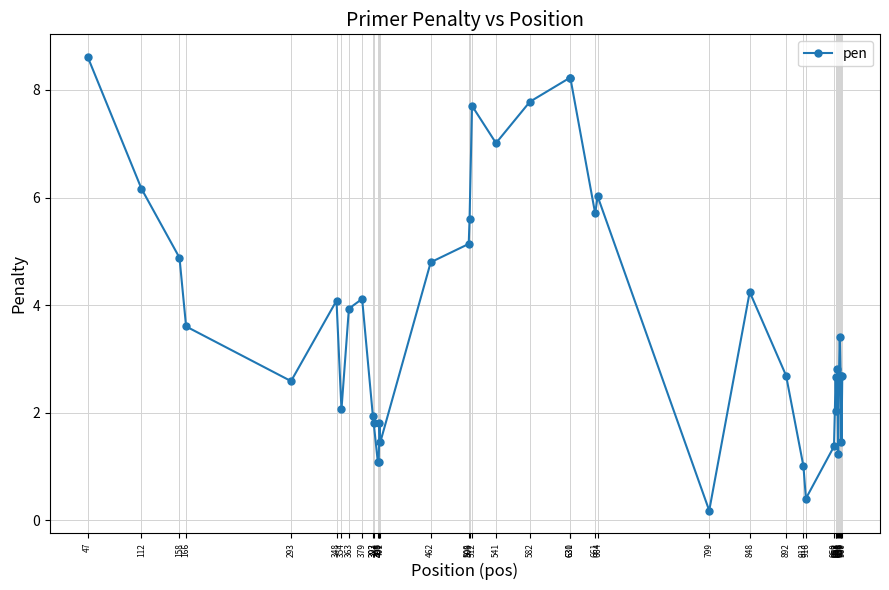

Which label corresponds to the smallest value in the chart?

799